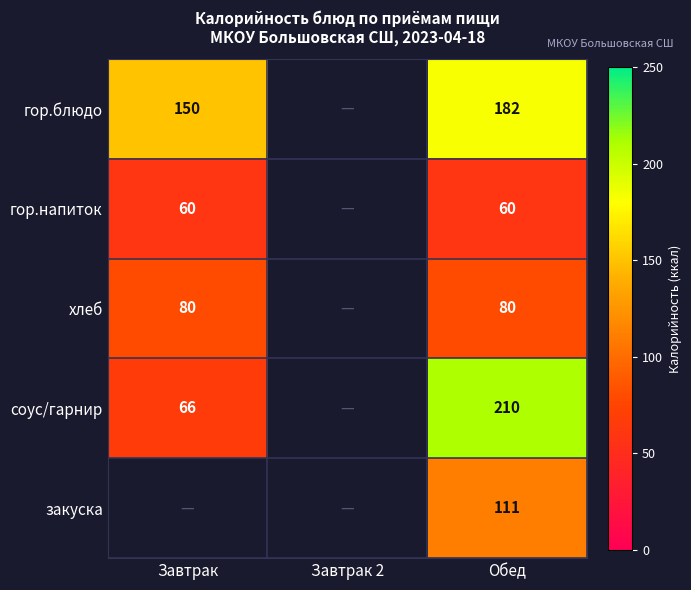

The value of соус/гарнир at Завтрак is 66. True or false?

True